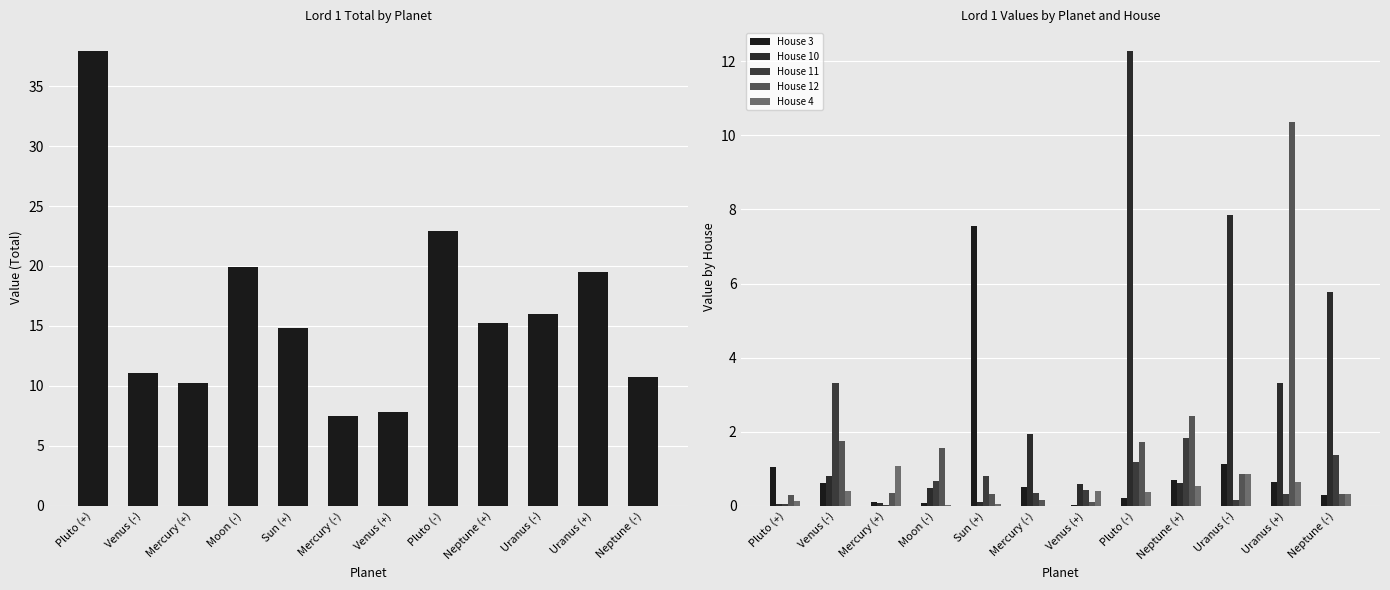

Which series has the largest range (max minus min)?

Total